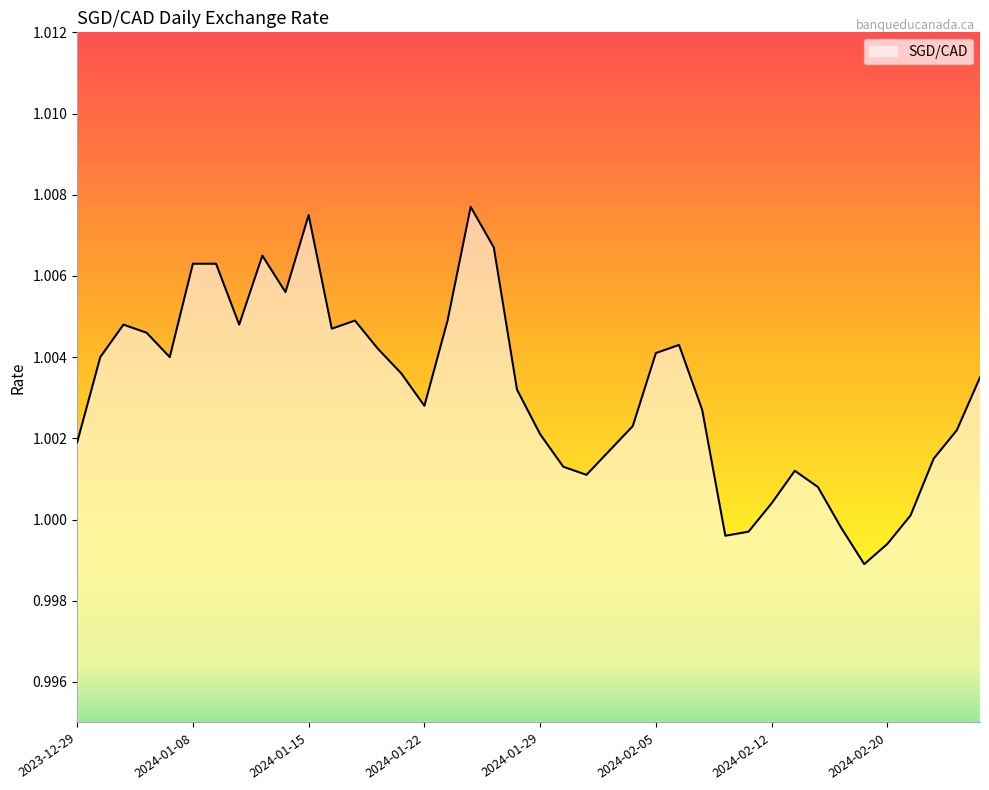

How many lines are shown in the chart?

1